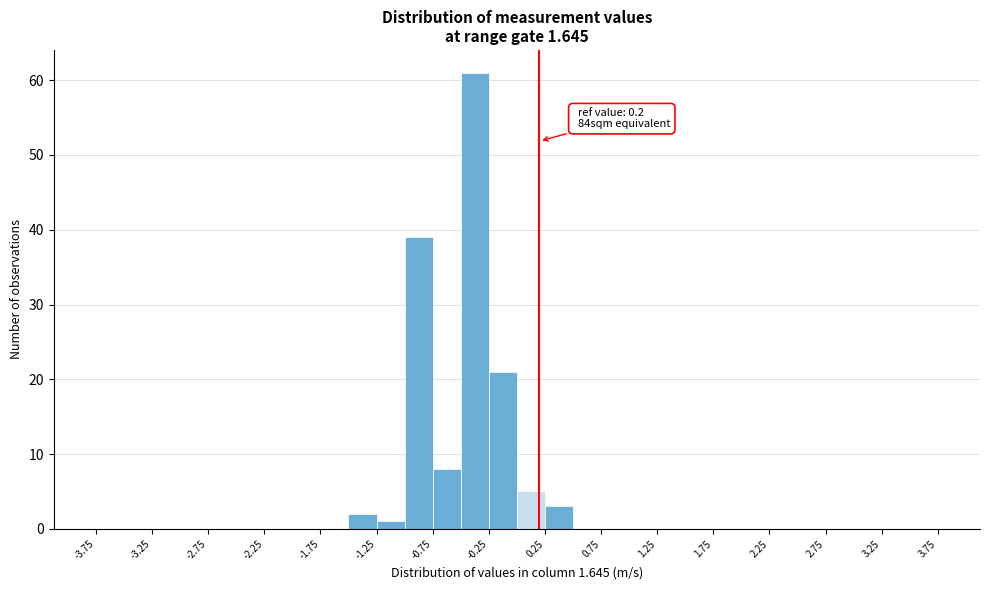

Which range on the x-axis has the tallest bar?

-0.50 to -0.25